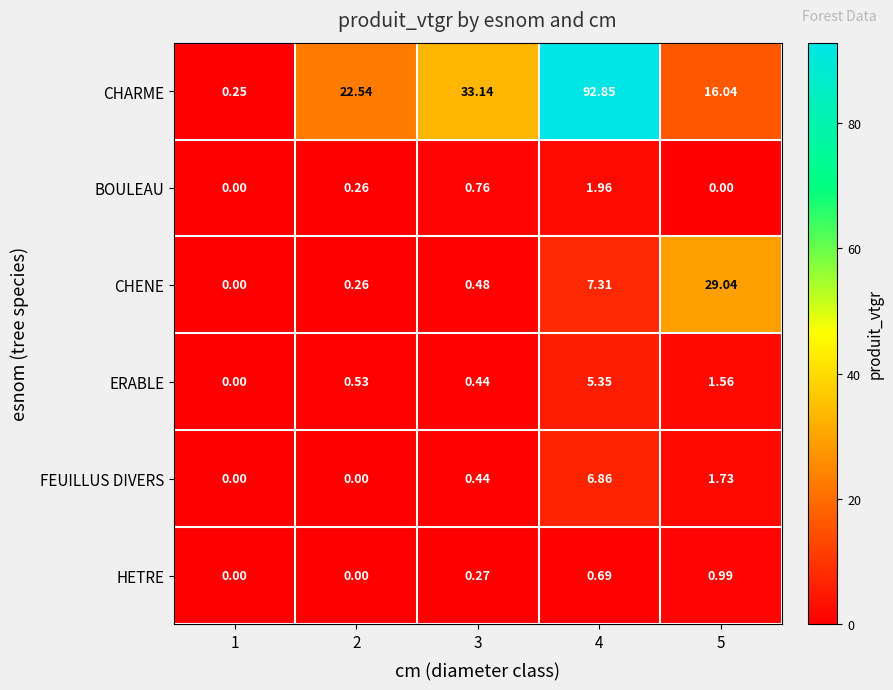

Rank the series by their maximum value, from highest to lowest.

CHARME, CHENE, FEUILLUS DIVERS, ERABLE, BOULEAU, HETRE